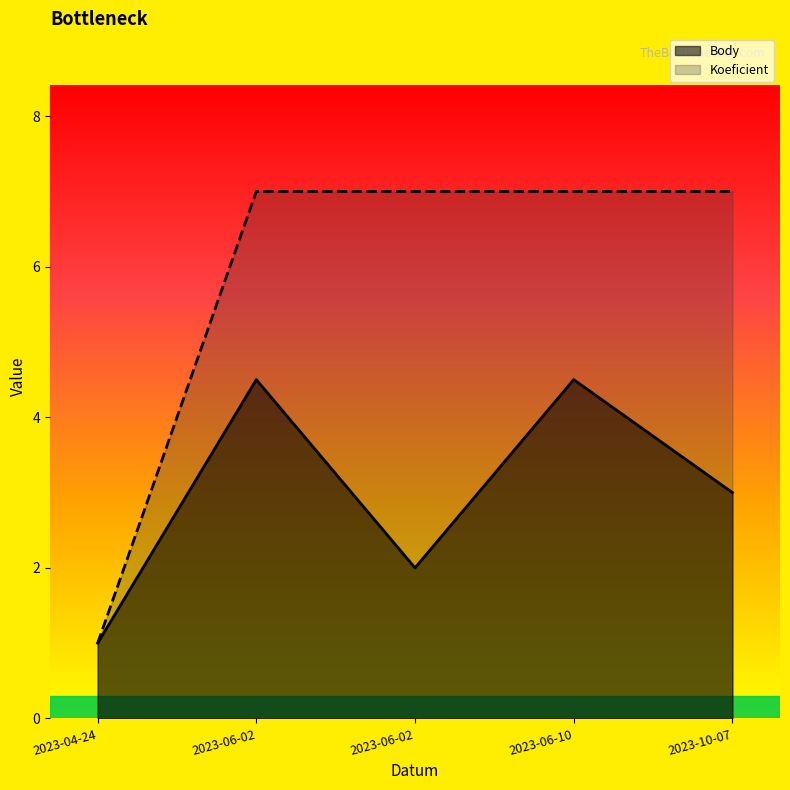

True or false: Body and Koeficient intersect in this chart.

False